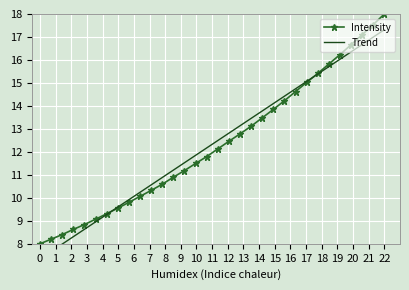

What is the maximum value for Intensity?

18.0